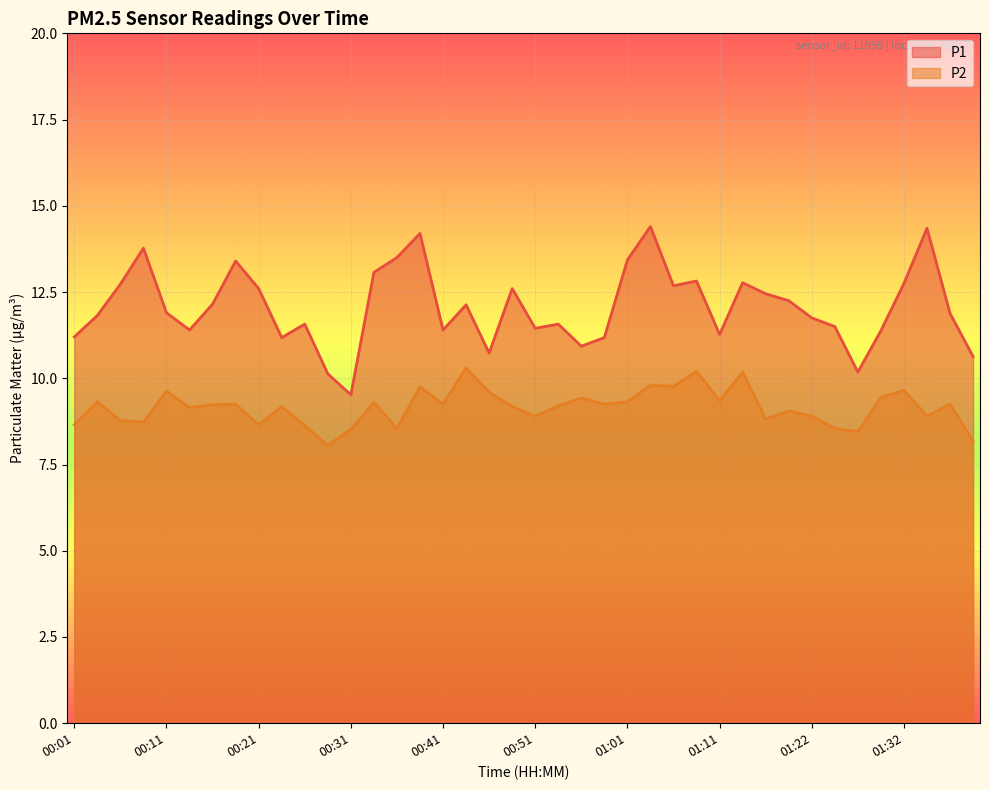

What position from the left is 00:53?

22